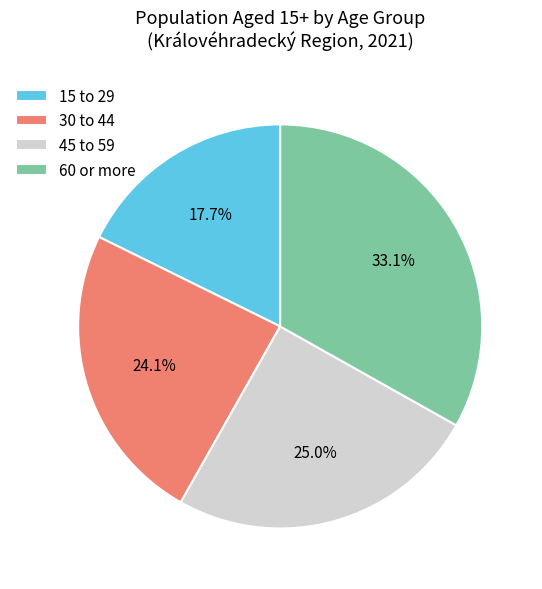

What portion of the pie excludes 60 or more?

66.9%